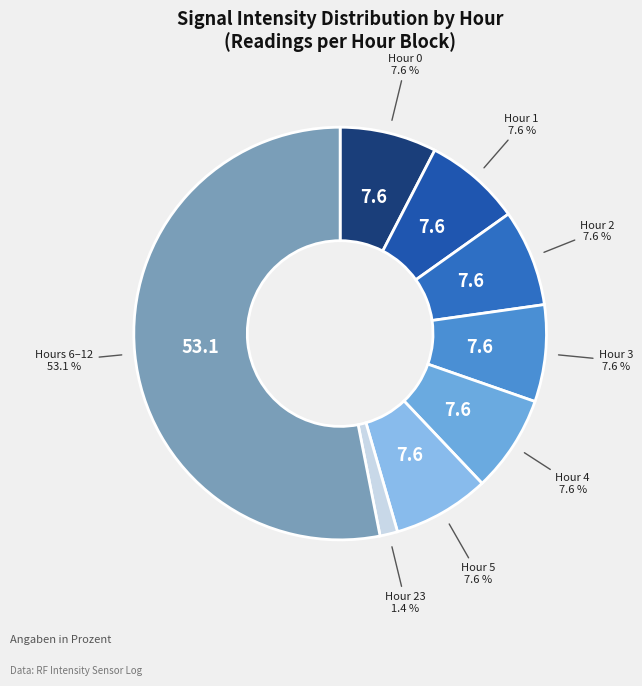

How many slices are in this pie chart?

8